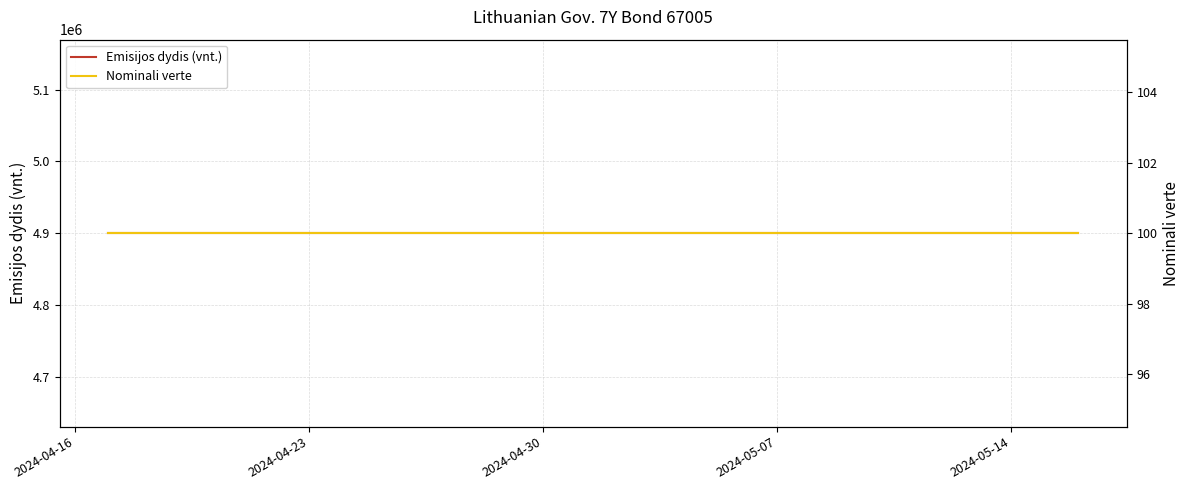

Reading right to left, list all the values displayed in this chart.

Emisijos dydis (vnt.): 4900000	4900000	4900000	4900000	4900000	4900000	4900000	4900000	4900000	4900000	4900000	4900000	4900000	4900000	4900000	4900000	4900000	4900000	4900000	4900000
Nominali verte: 100	100	100	100	100	100	100	100	100	100	100	100	100	100	100	100	100	100	100	100